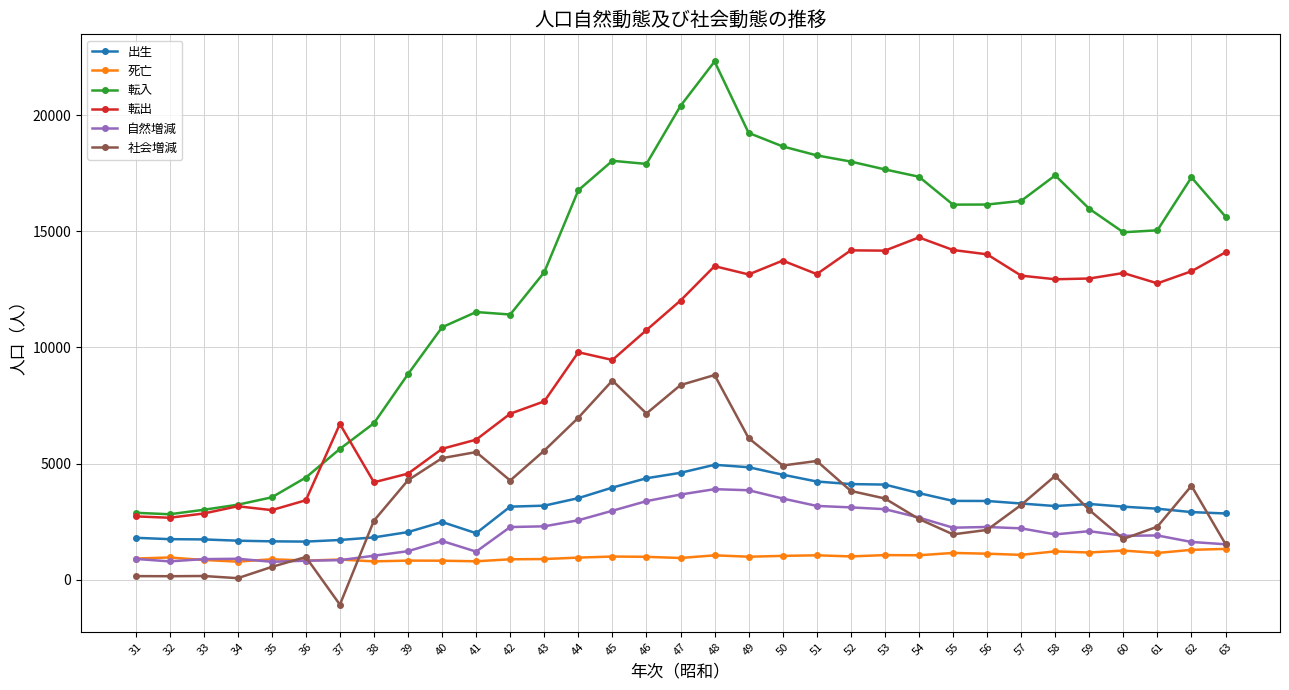

What is the lowest value of the 社会増減 series?

-1074